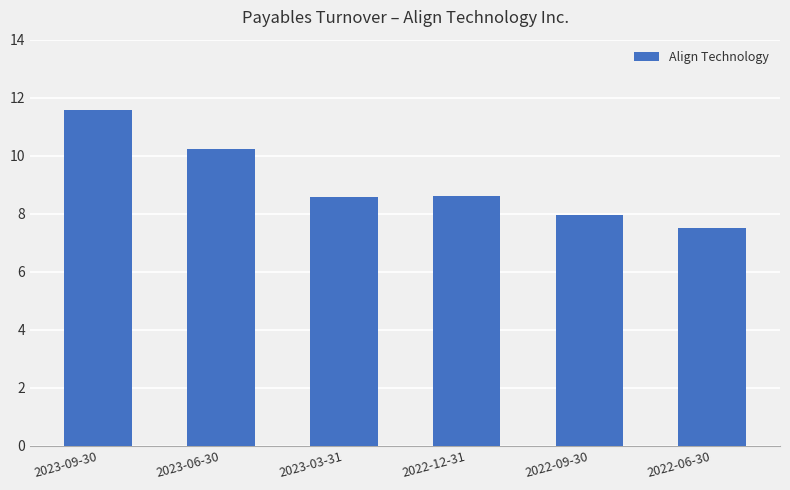

At which category does the chart reach its minimum across all series?

2022-06-30